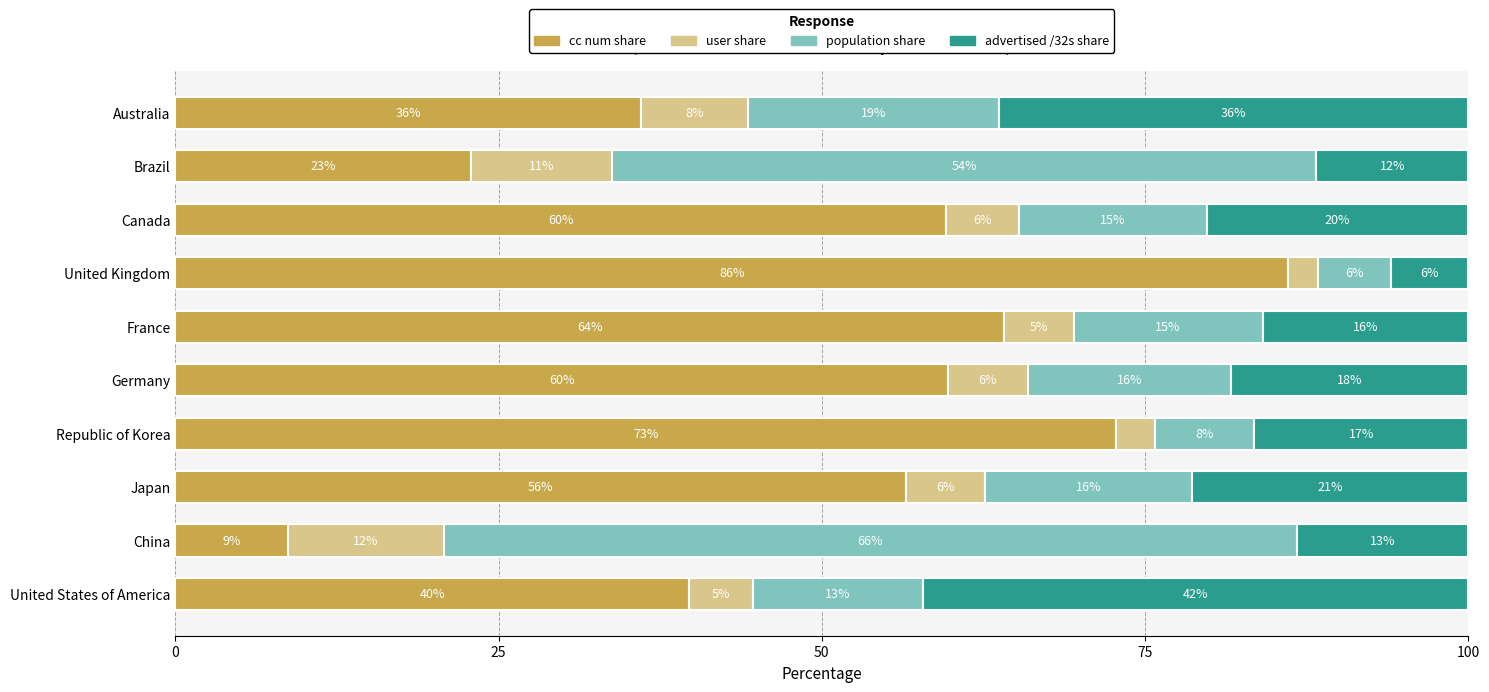

What are all the series names shown in the legend?

cc num share, user share, population share, advertised /32s share